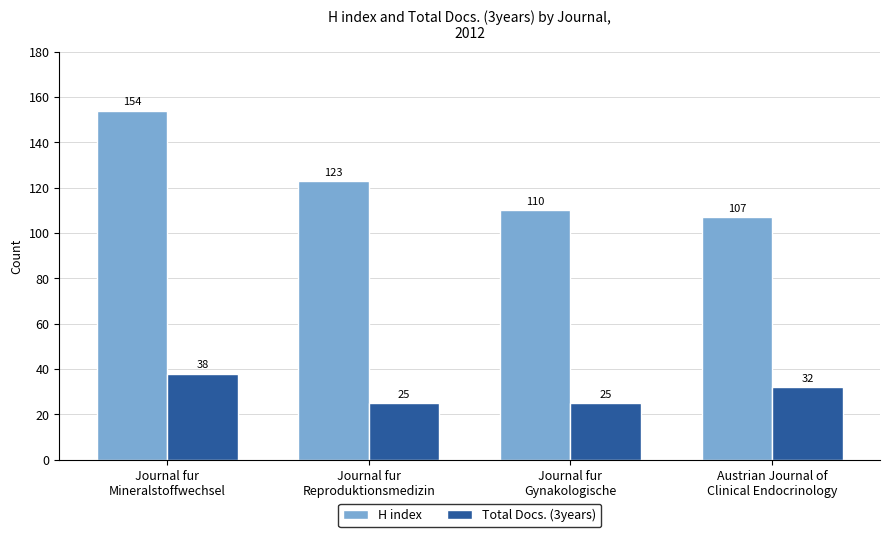

What is the value of the Total Docs. (3years) bar at the 2nd from the left?

25